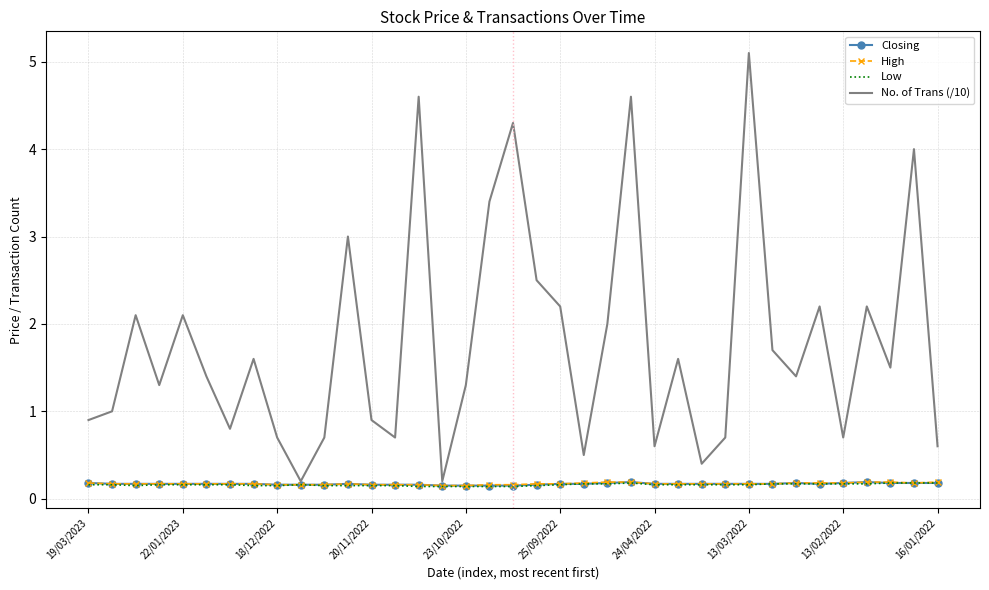

Which series has the widest spread of values?

No. of Trans (/10)